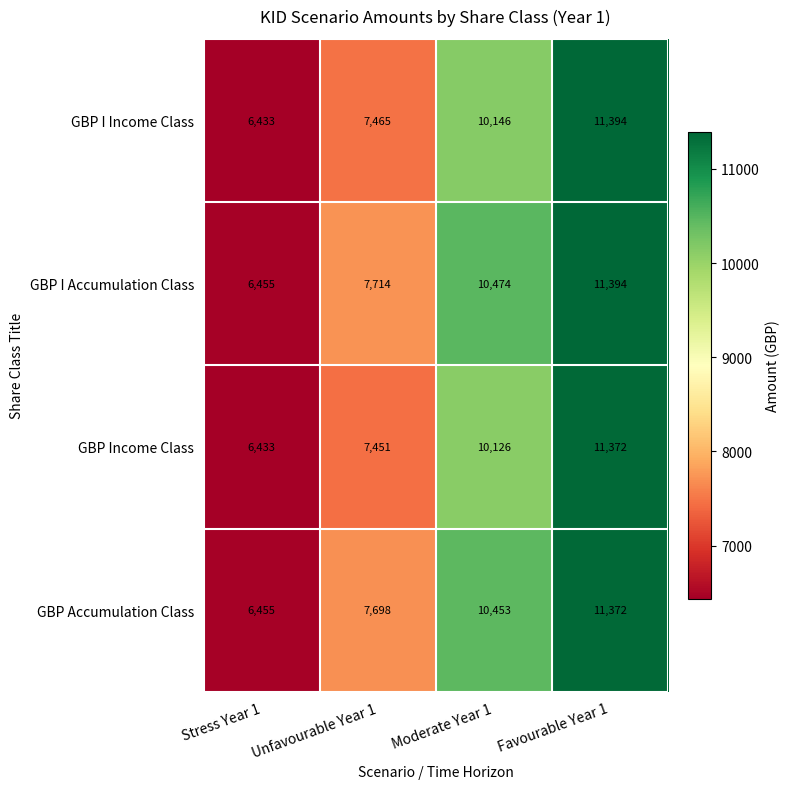

Reading left to right, transcribe all the data shown in this chart.

GBP I Income Class: Stress Year 1=6433	Unfavourable Year 1=7465	Moderate Year 1=10146	Favourable Year 1=11394
GBP I Accumulation Class: Stress Year 1=6455	Unfavourable Year 1=7714	Moderate Year 1=10474	Favourable Year 1=11394
GBP Income Class: Stress Year 1=6433	Unfavourable Year 1=7451	Moderate Year 1=10126	Favourable Year 1=11372
GBP Accumulation Class: Stress Year 1=6455	Unfavourable Year 1=7698	Moderate Year 1=10453	Favourable Year 1=11372